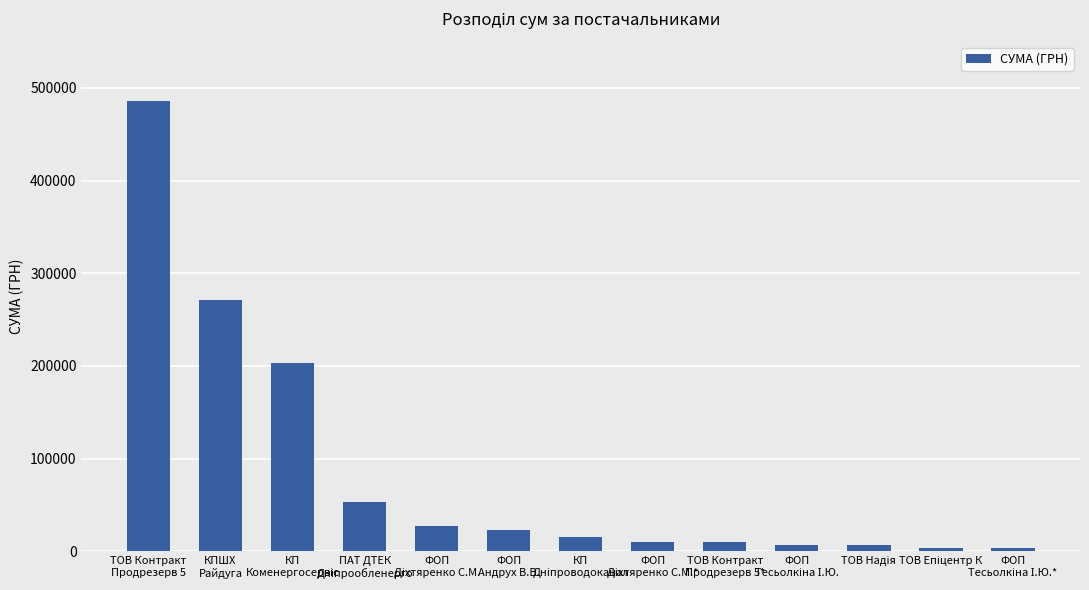

What is the maximum value shown in the chart?

486040.3